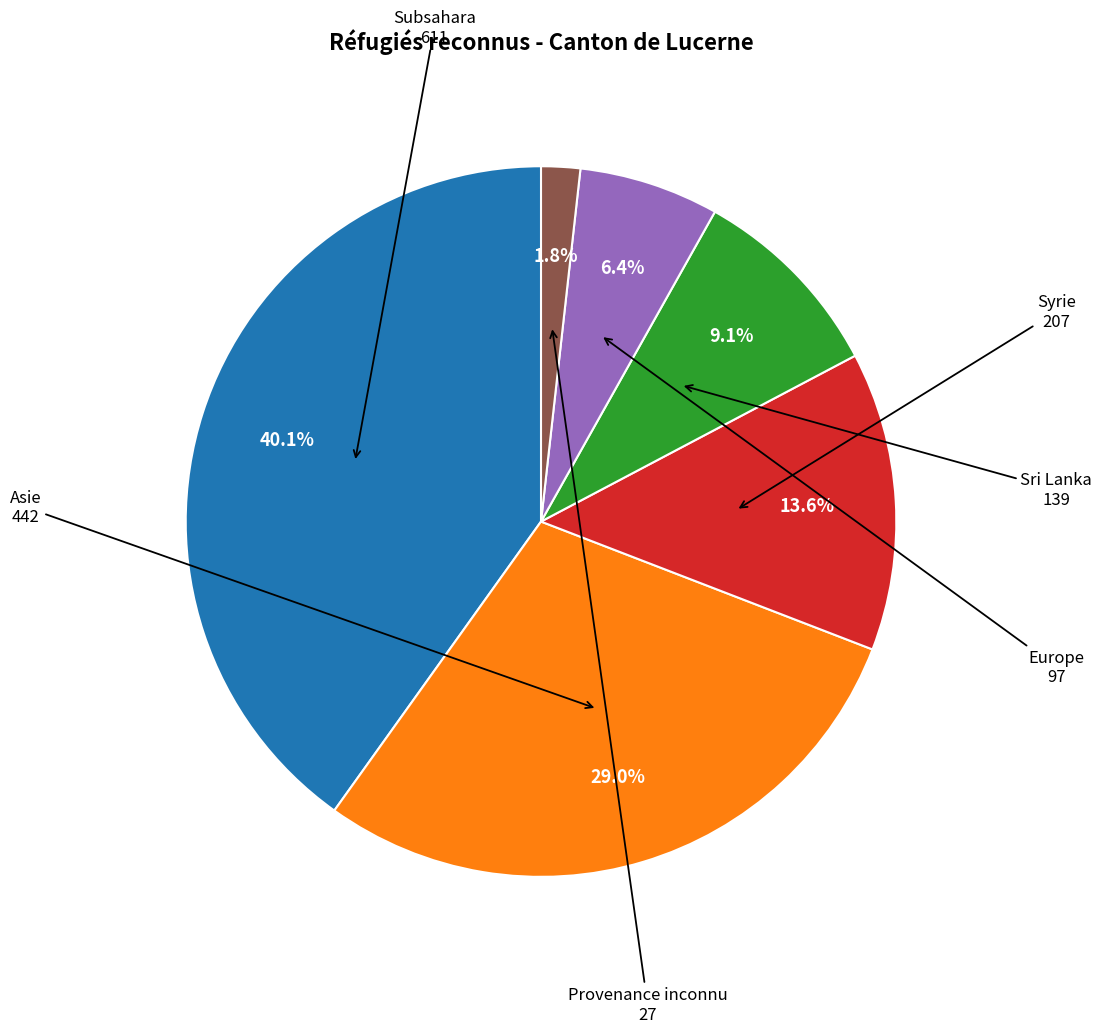

To the nearest percent, what is the difference between the largest and smallest slice percentages?

38%